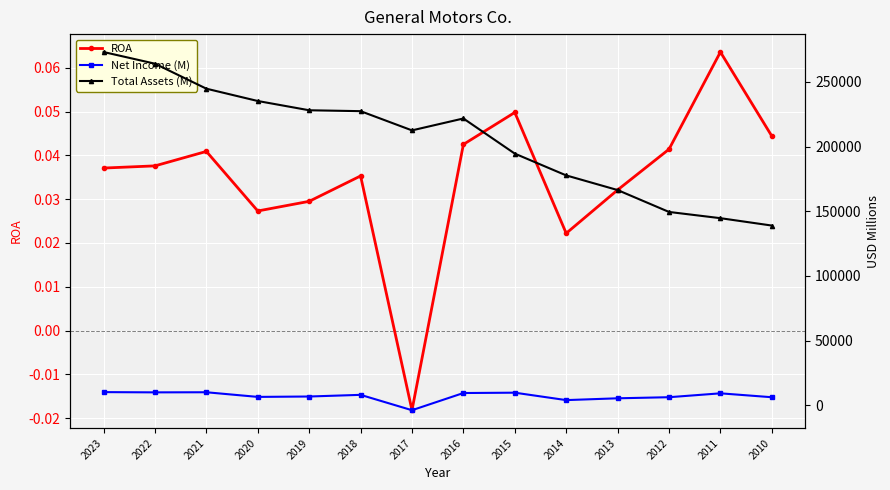

What is the difference between the maximum and minimum values in the Total Assets (M) series?

134166.0